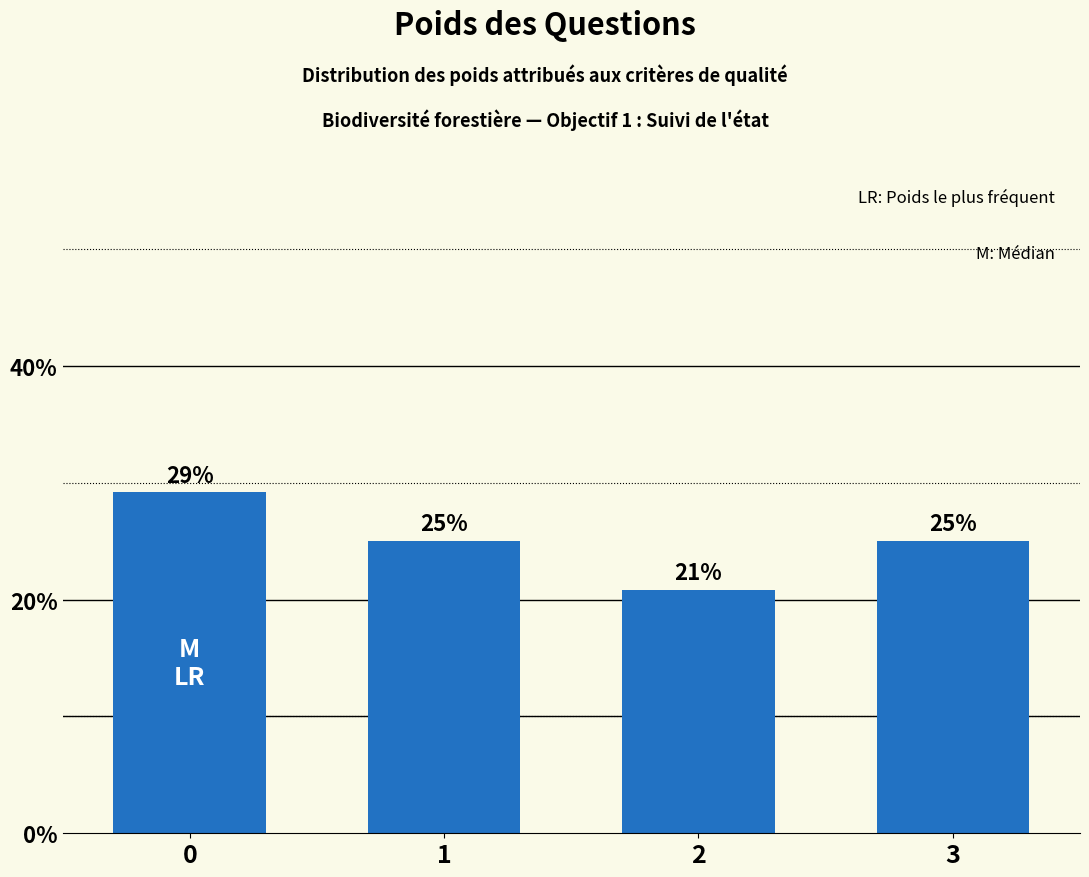

What is the value of the 3rd bar from the left?

20.8